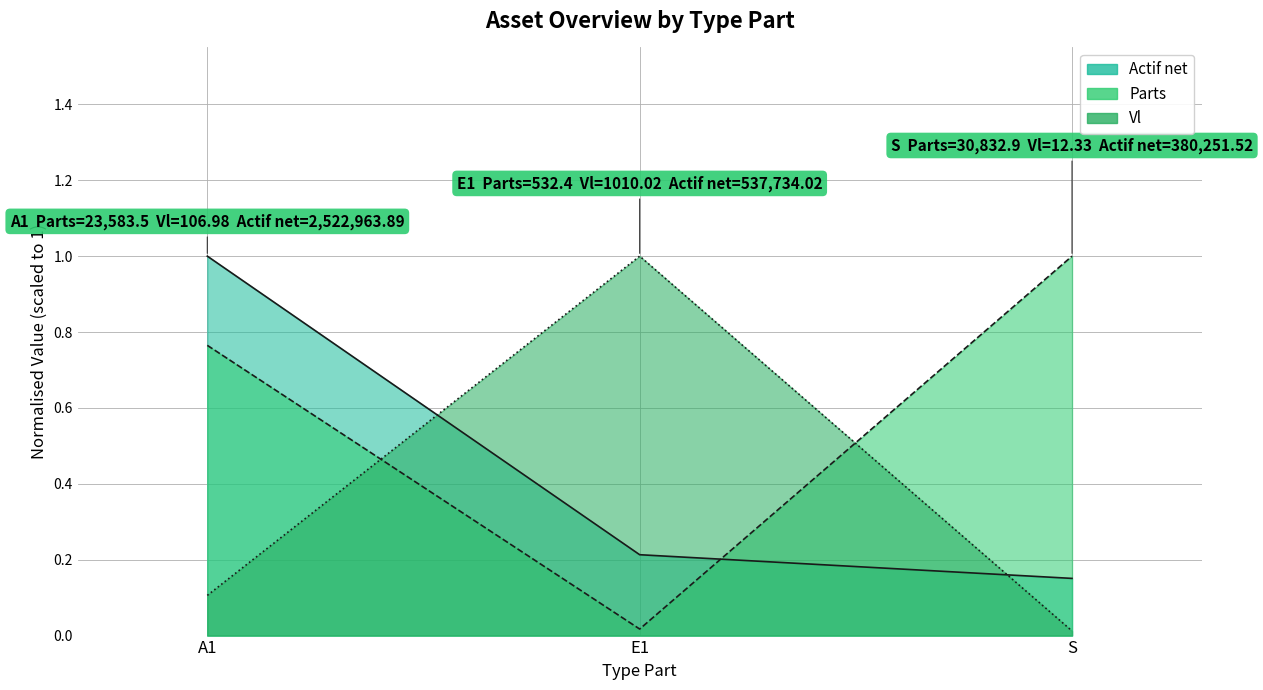

What are all the series names shown in the legend?

Parts, Vl, Actif net